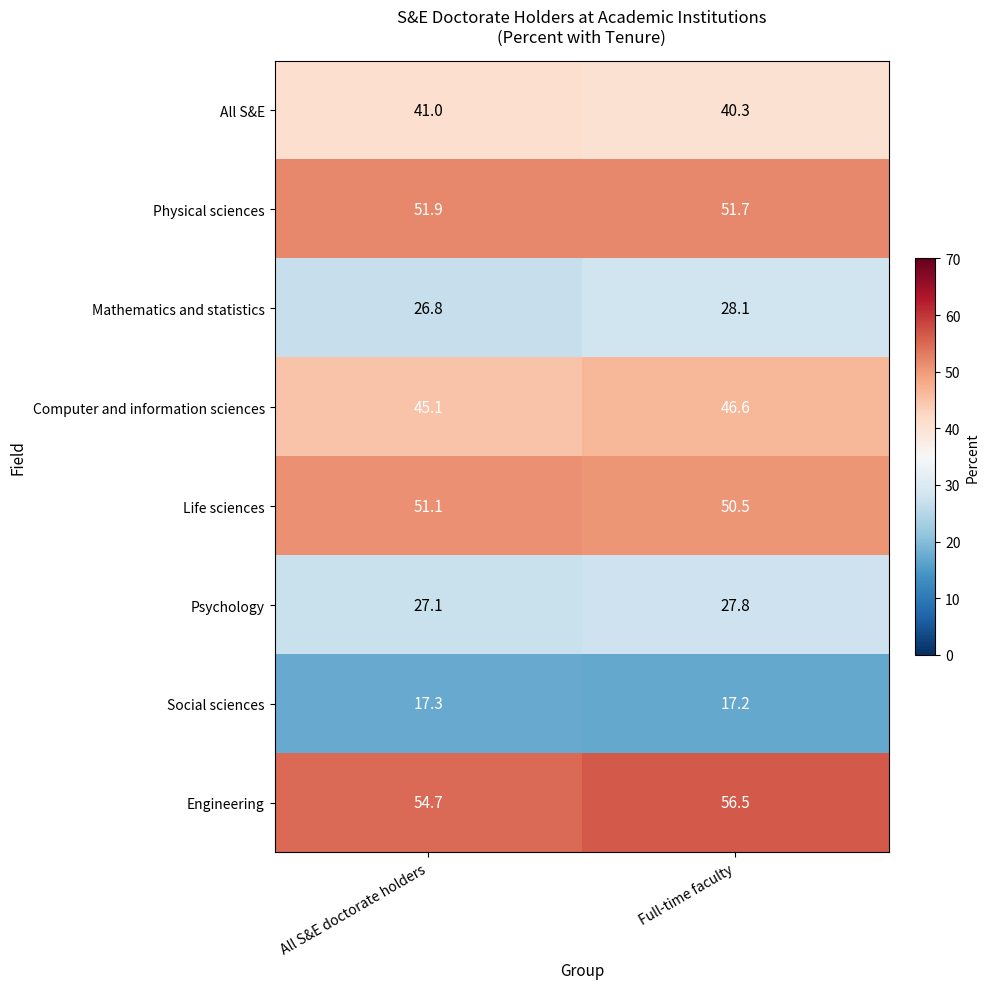

True or false: Life sciences has a value of 50.5 at Full-time faculty.

True